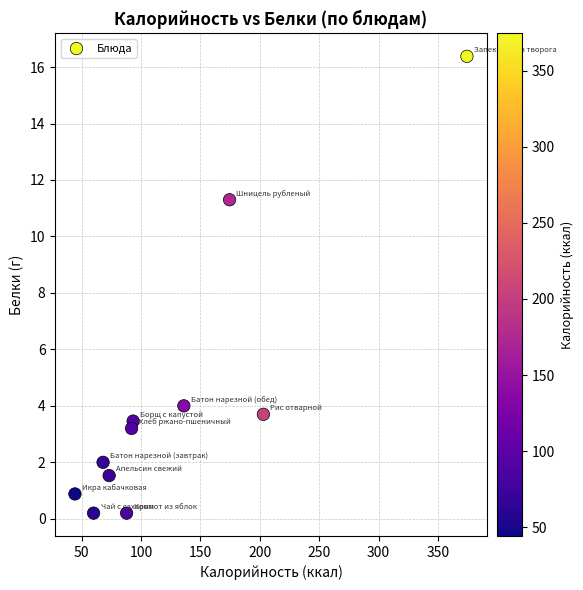

What Y value in the scatter plot is closest to 8?

11.3